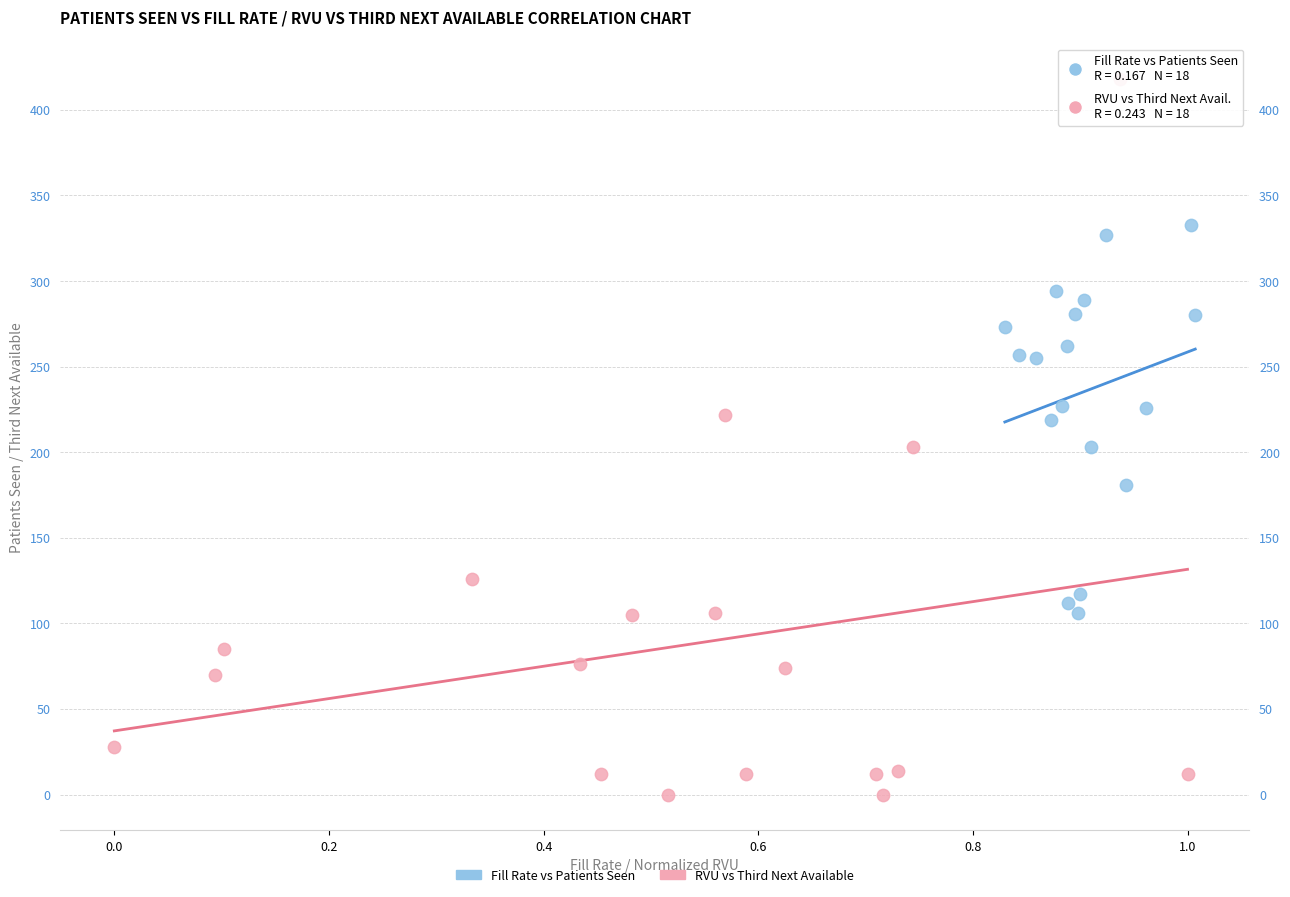

Which series contains the lowest Y value?

RVU vs Third Next Available